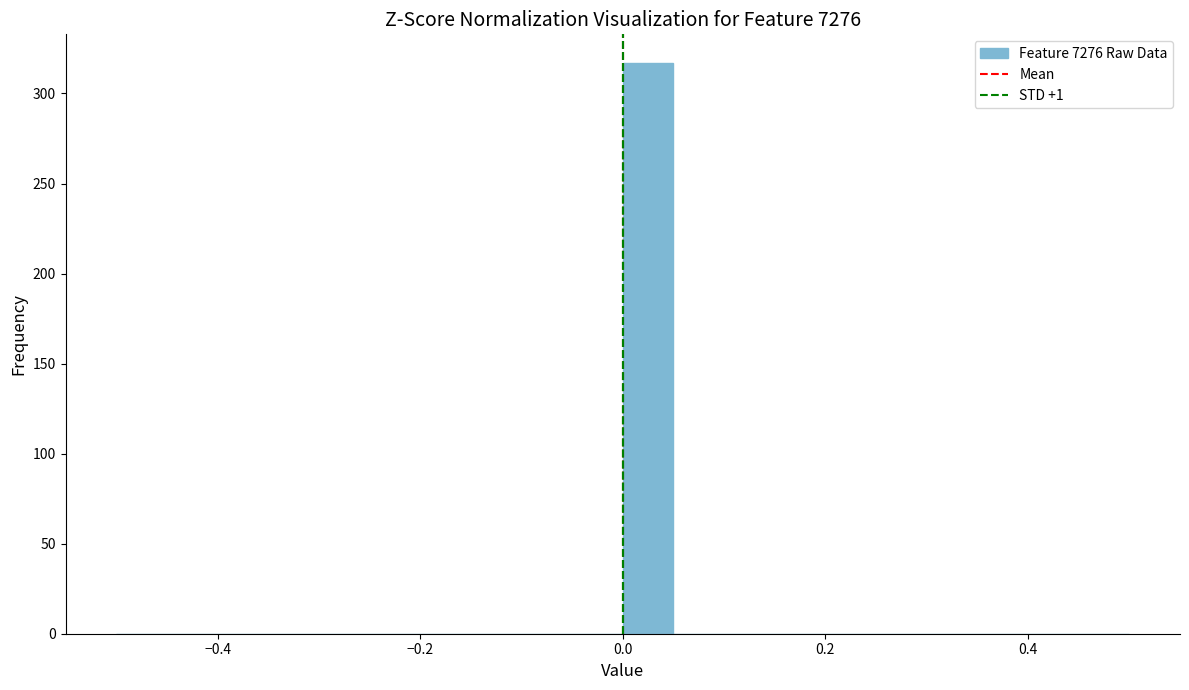

Read against the x-axis, roughly where is the centre of the tallest bar?

0.02